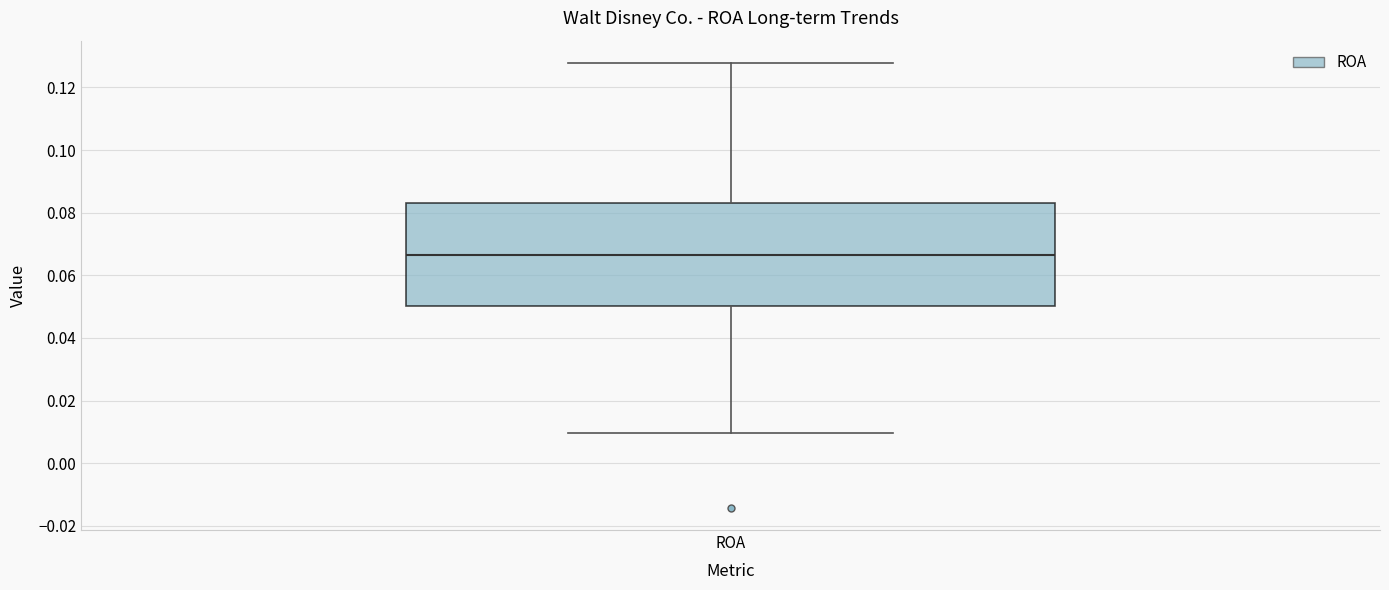

Where does the lower whisker of the box for ROA end on the y-axis? The values are not printed on the chart, so give them approximately, as read against the axis.

0.010